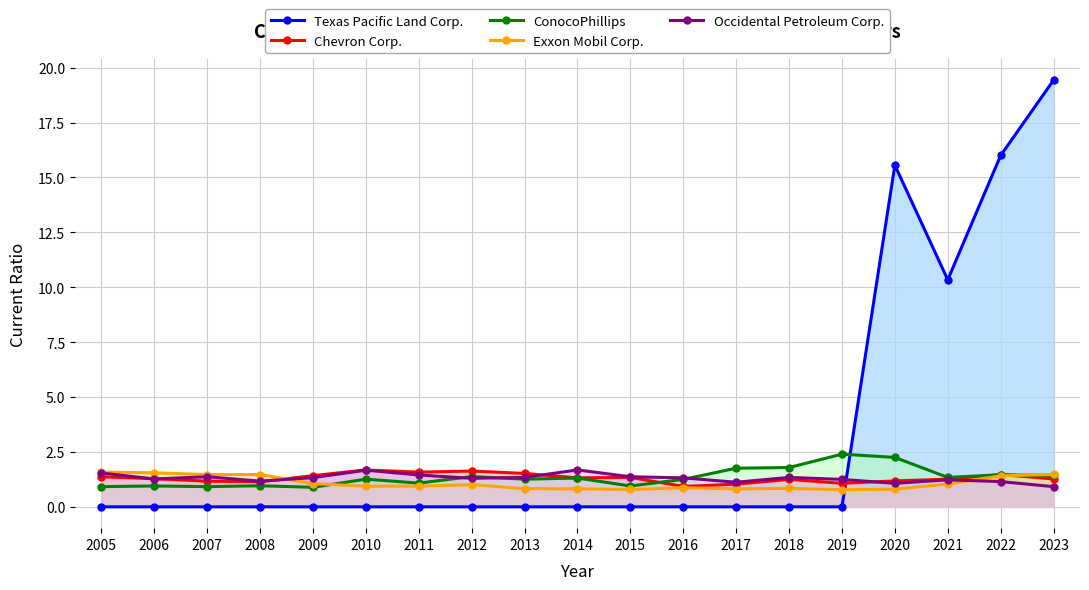

What is the value of the Chevron Corp. point at the 9th from the left?

1.5